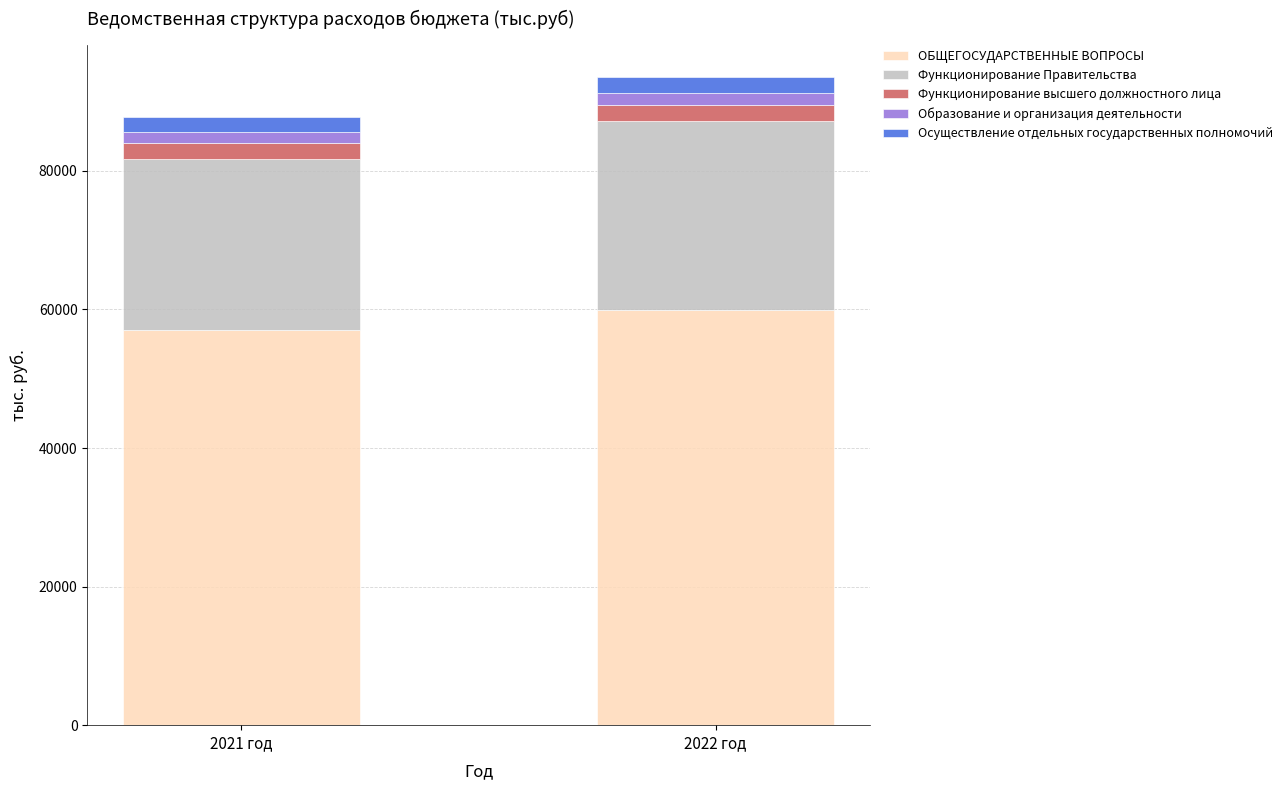

The value of ОБЩЕГОСУДАРСТВЕННЫЕ ВОПРОСЫ at 2022 год is 59937.4. True or false?

True